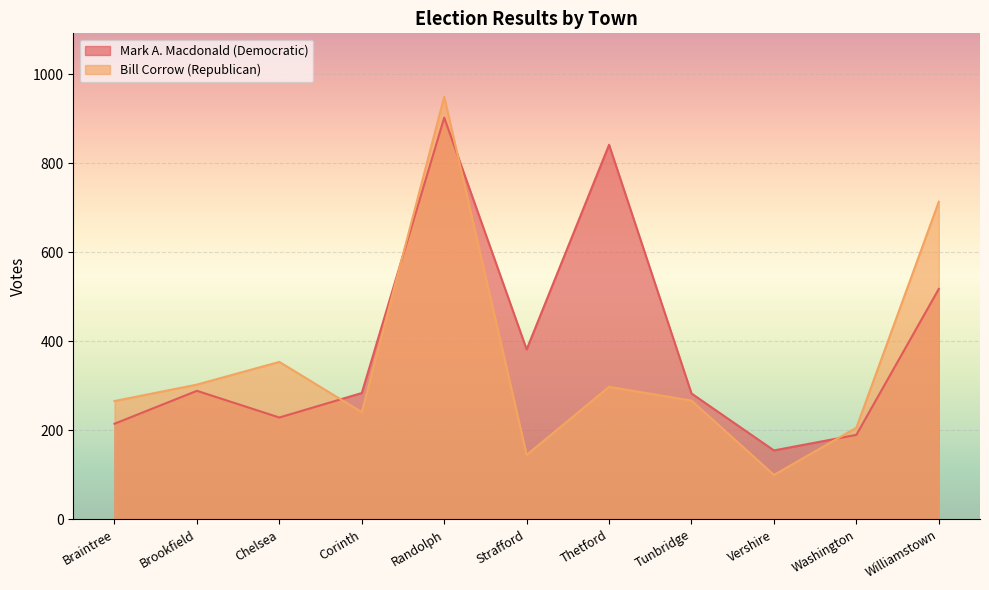

What is the difference between the maximum and minimum values in the Bill Corrow (Republican) series?

850